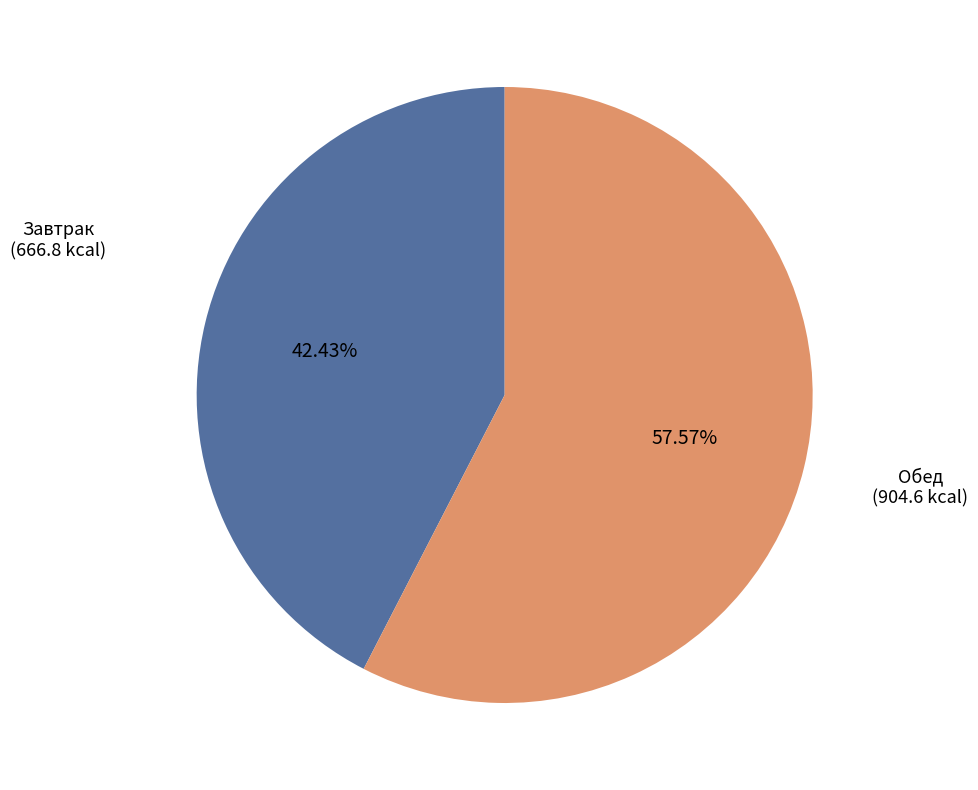

Is there a majority slice in this chart?

Yes